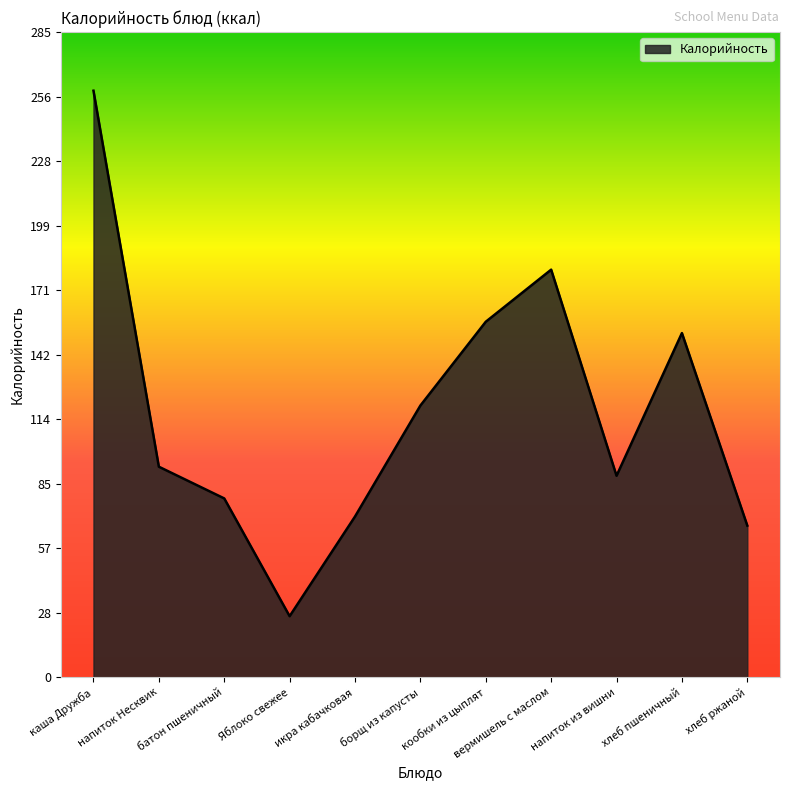

Approximately how many times larger is the value at кообки из цыплят compared to борщ из капусты?

1.3